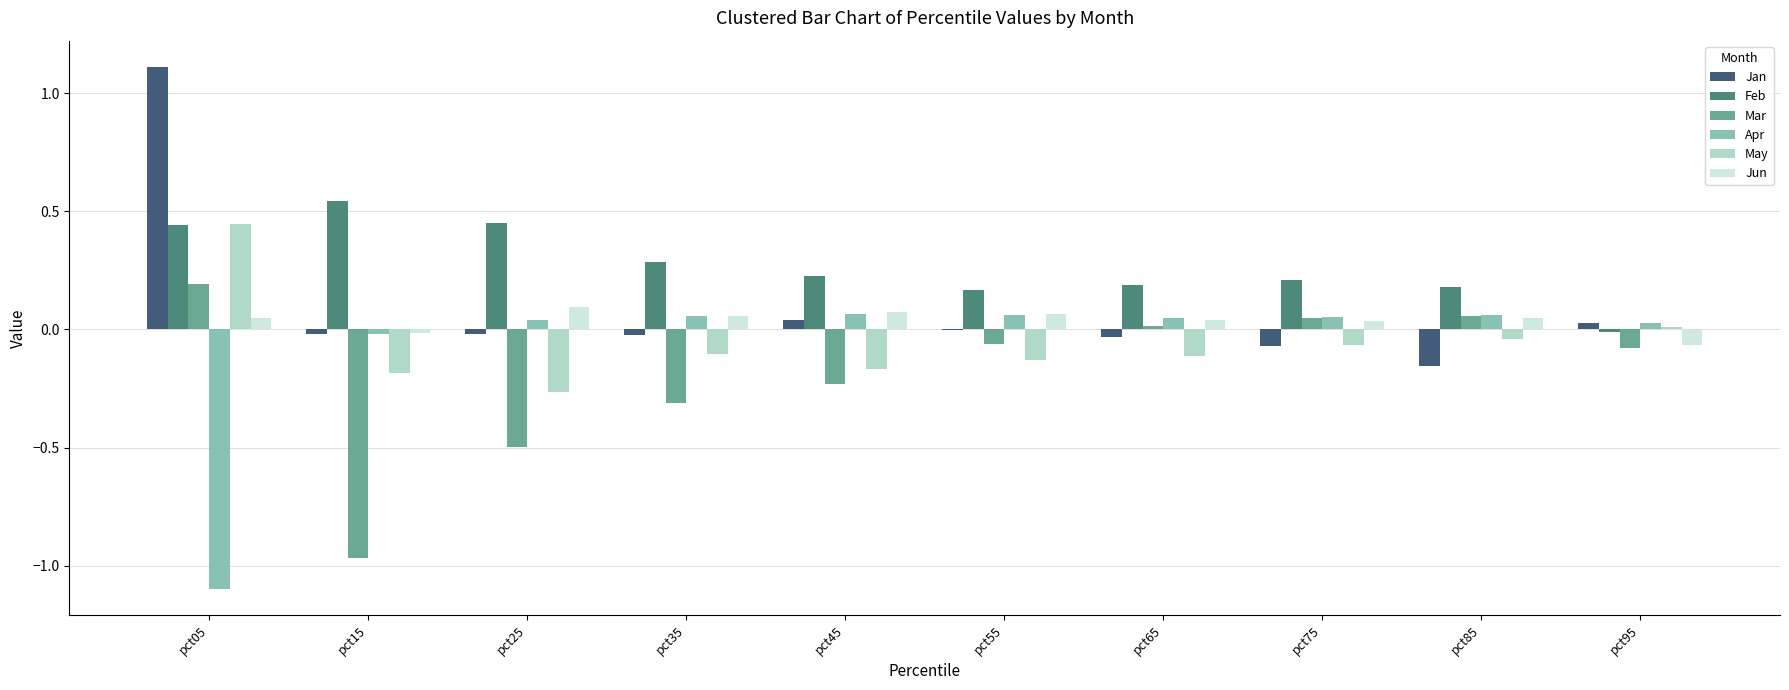

Which category has the highest value in the May series?

pct05